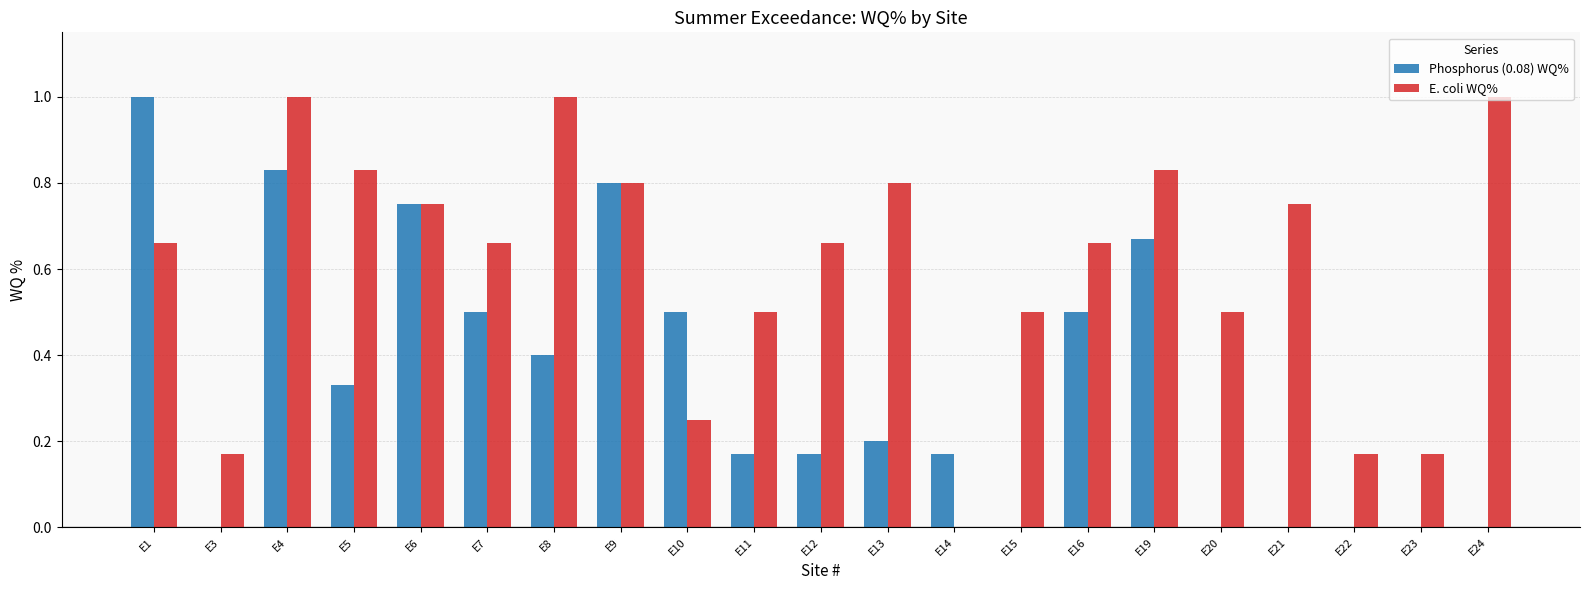

What is the maximum value for E. coli WQ%?

1.0